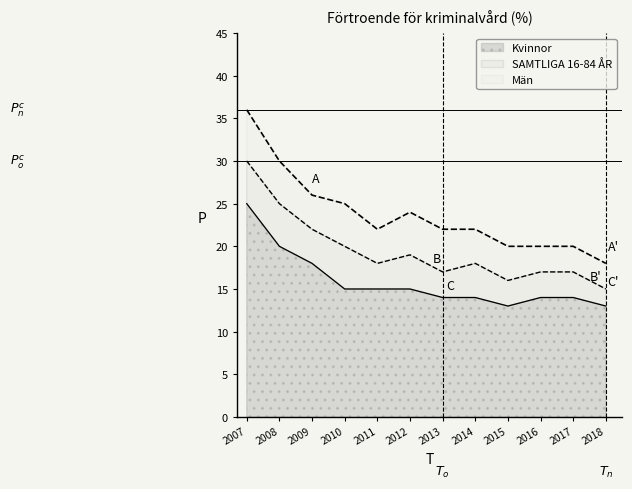

Which has a higher value, 2016 or 2007?

2007